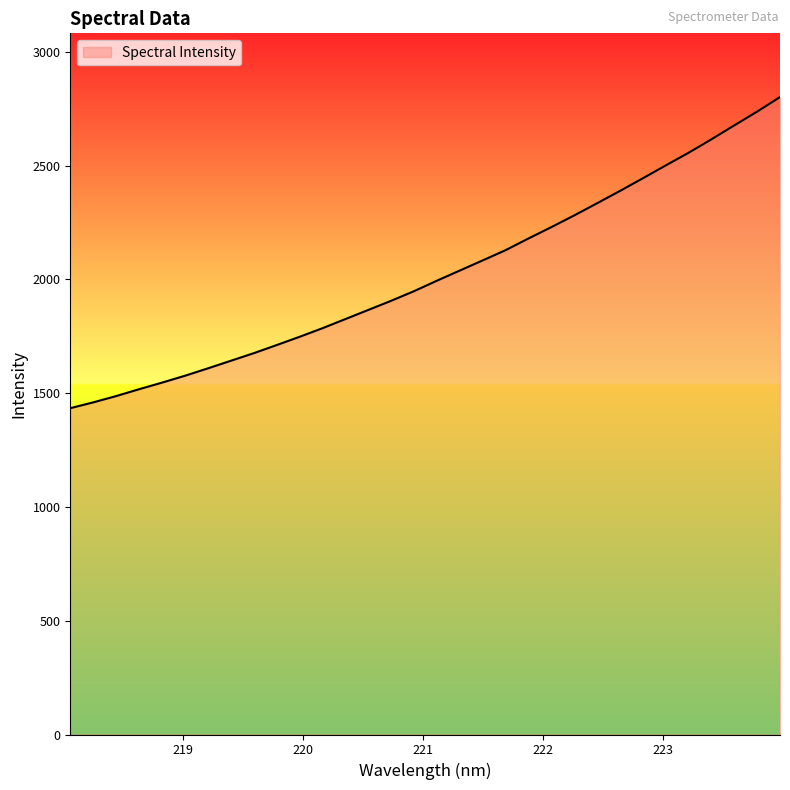

What is the difference between the maximum and minimum values?

1367.0